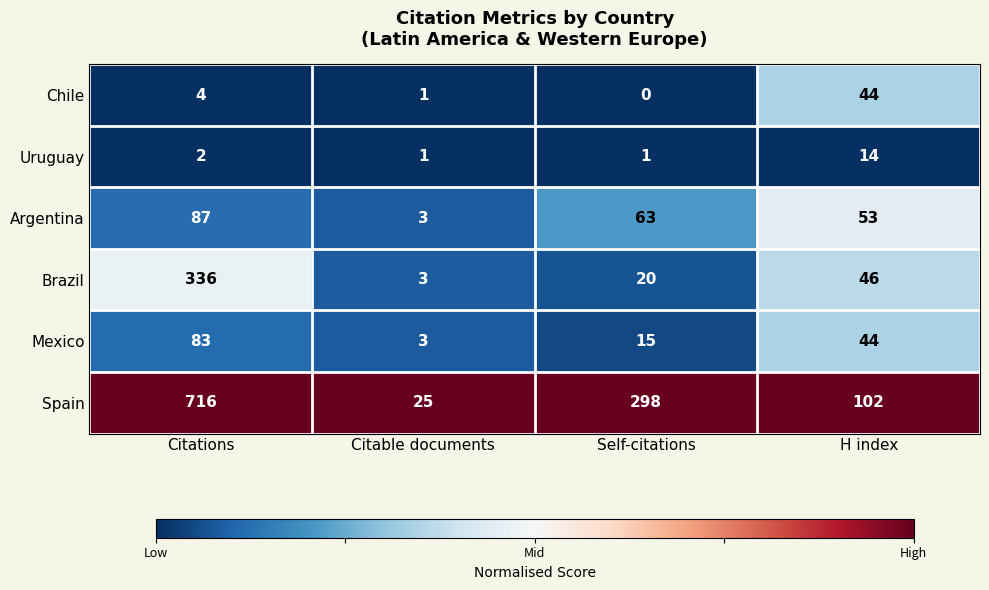

At which label does Spain first exceed 298?

Citations